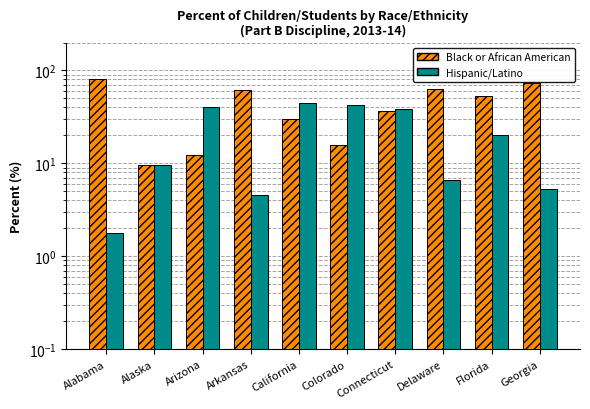

What is the total value across all series at Georgia?

78.3